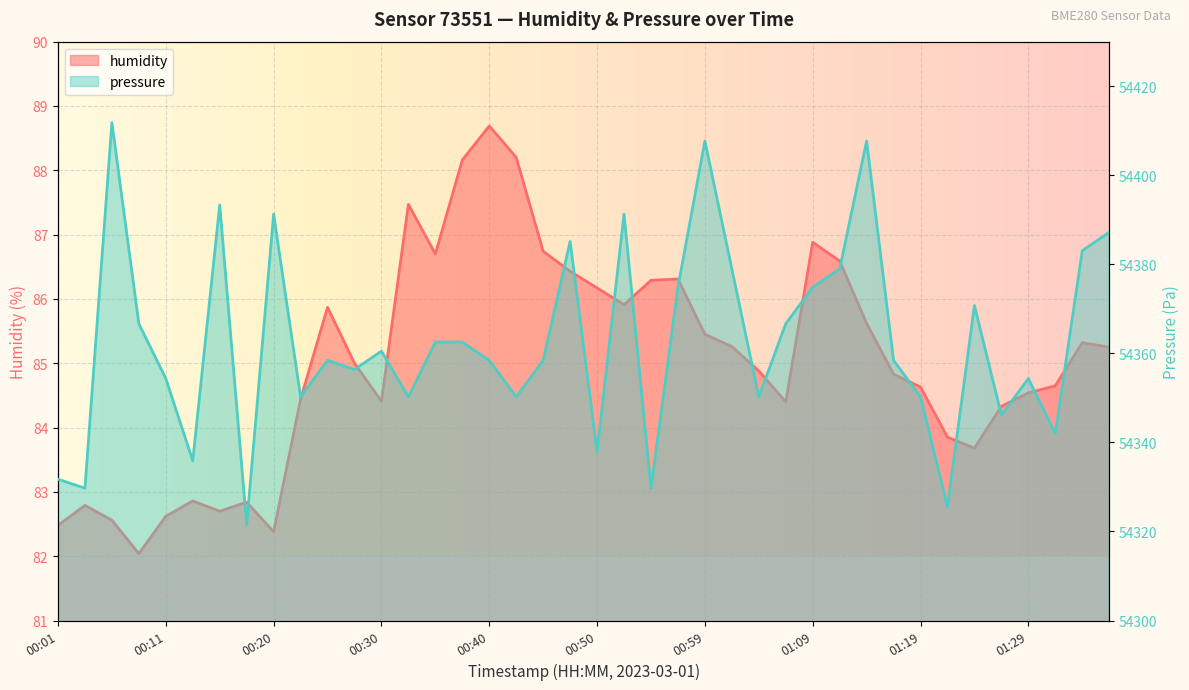

Rank the series by their average value, from highest to lowest.

pressure, humidity